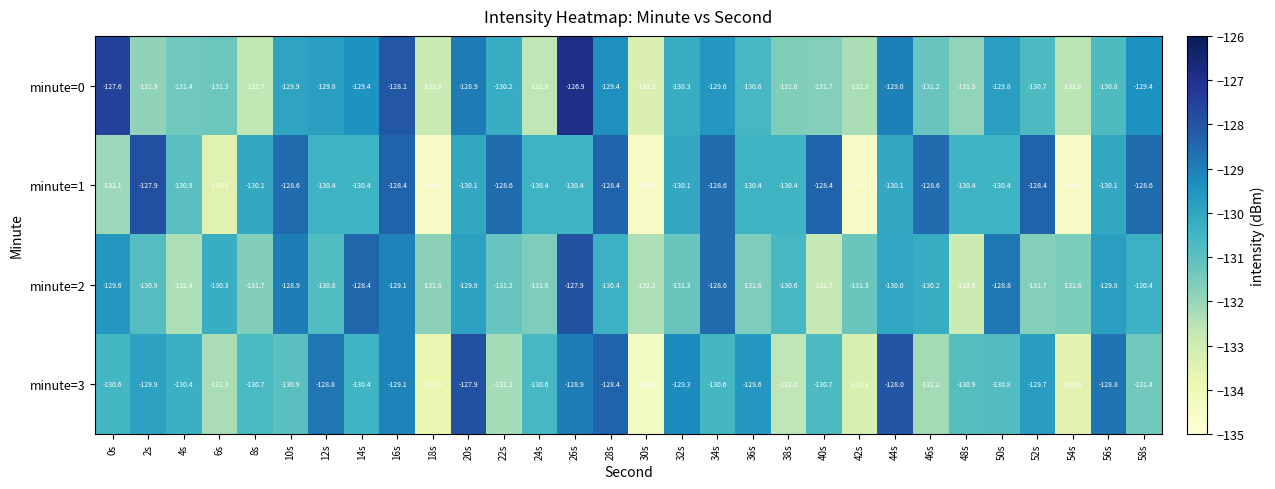

Which series changed the most between 26s and 50s?

minute=0